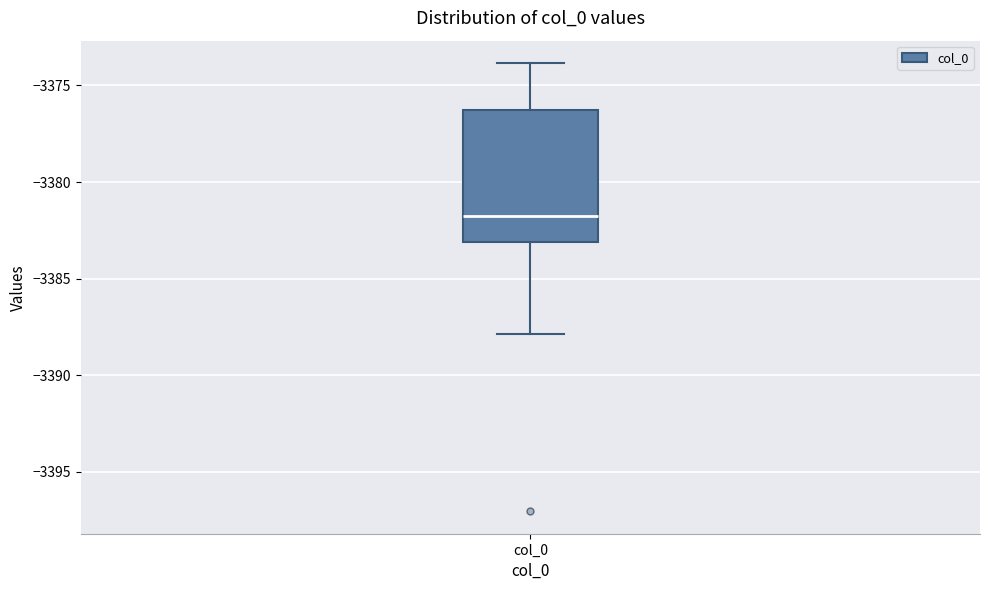

Where does the upper whisker of the box for col_0 end on the y-axis? The values are not printed on the chart, so give them approximately, as read against the axis.

-3374.0